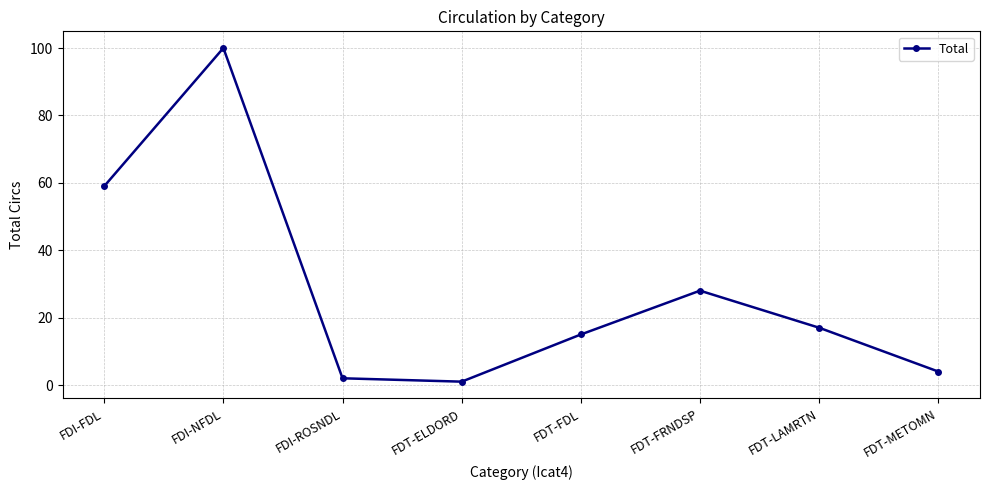

What is the difference between the maximum and second lowest values?

98